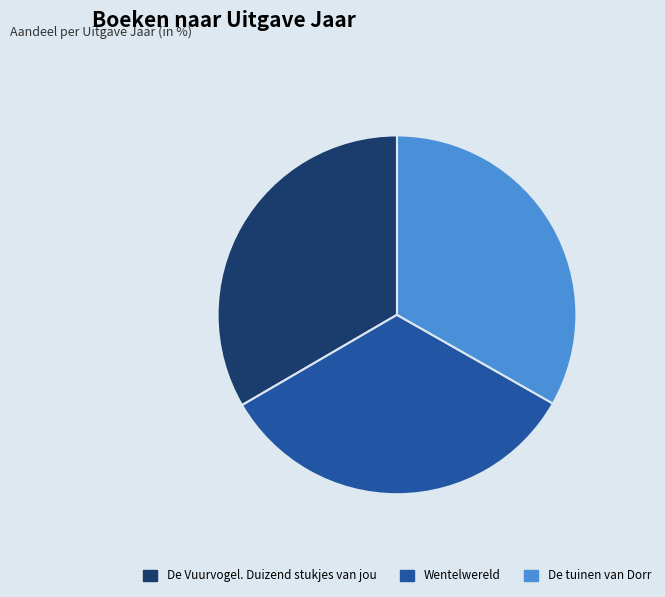

Is it true that De Vuurvogel. Duizend stukjes van jou is 33% of the pie?

True